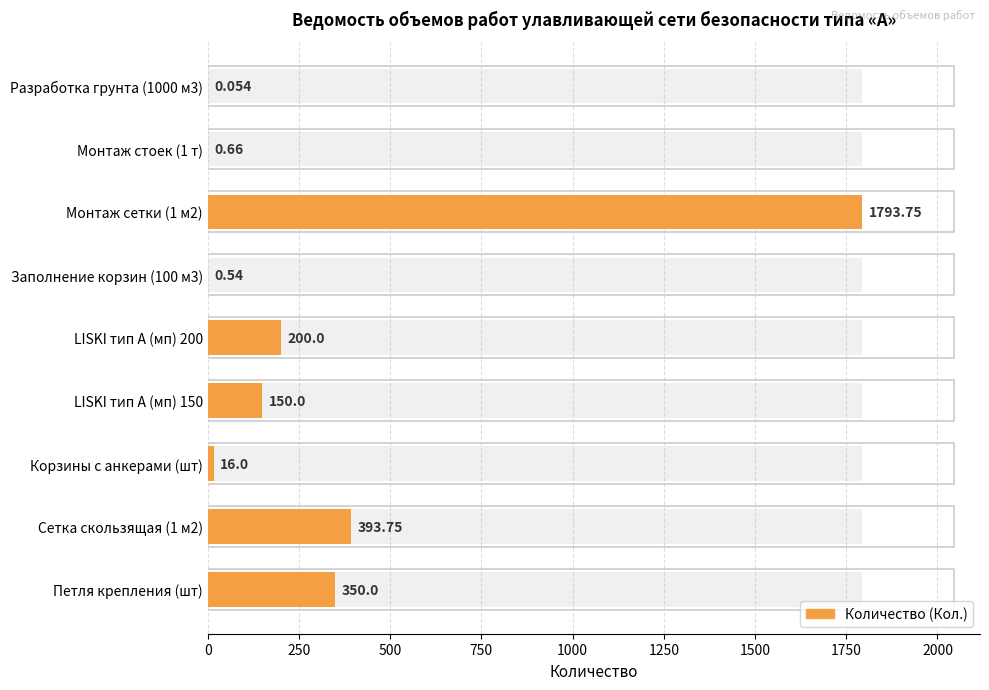

How many bars are there in total?

9